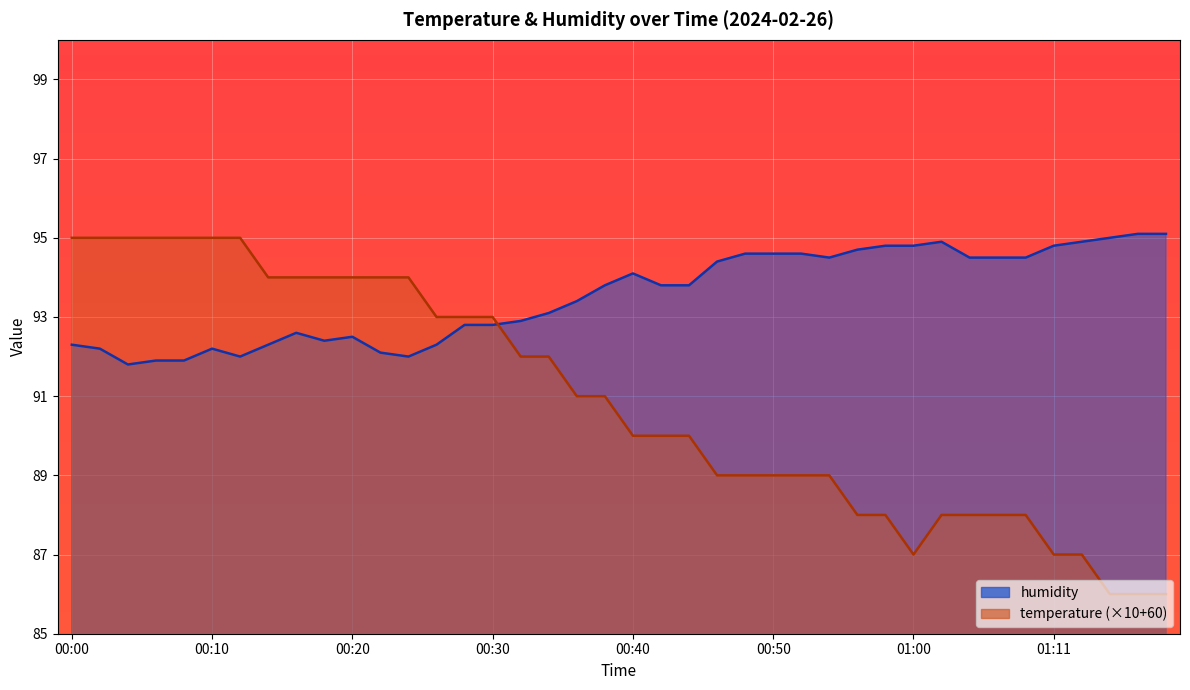

Which has a higher value, 00:46 or 01:02?

01:02